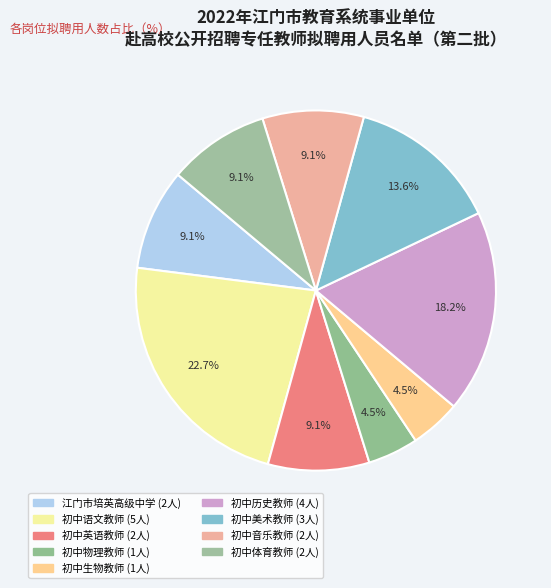

To the nearest percent, what is the combined percentage of 初中英语教师 and 初中历史教师?

27%